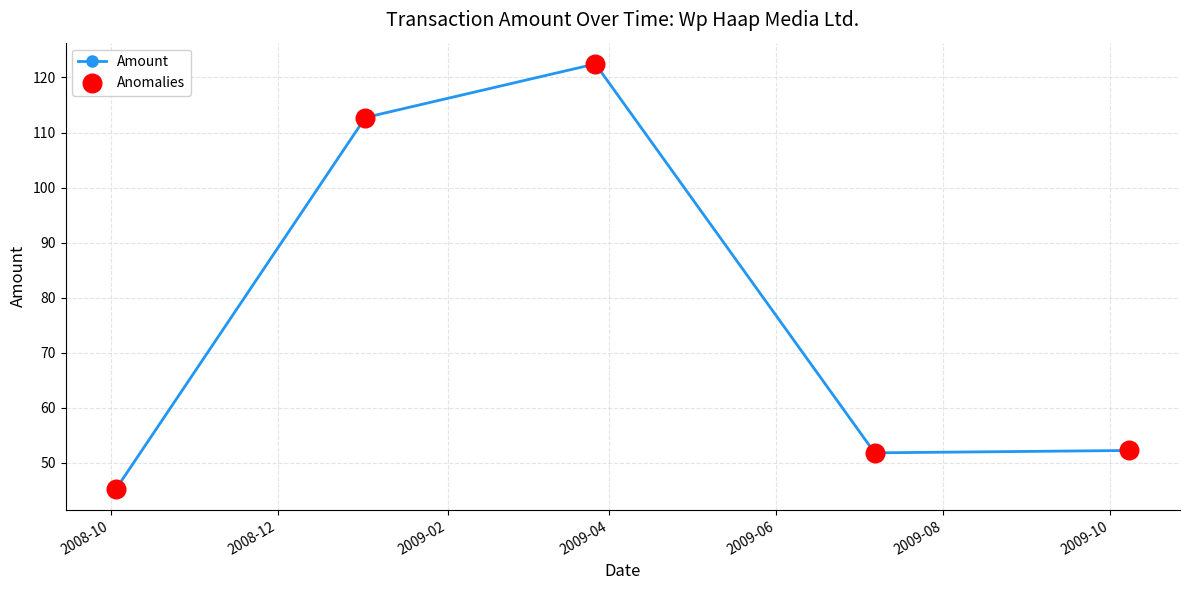

What is the greatest value displayed?

122.5